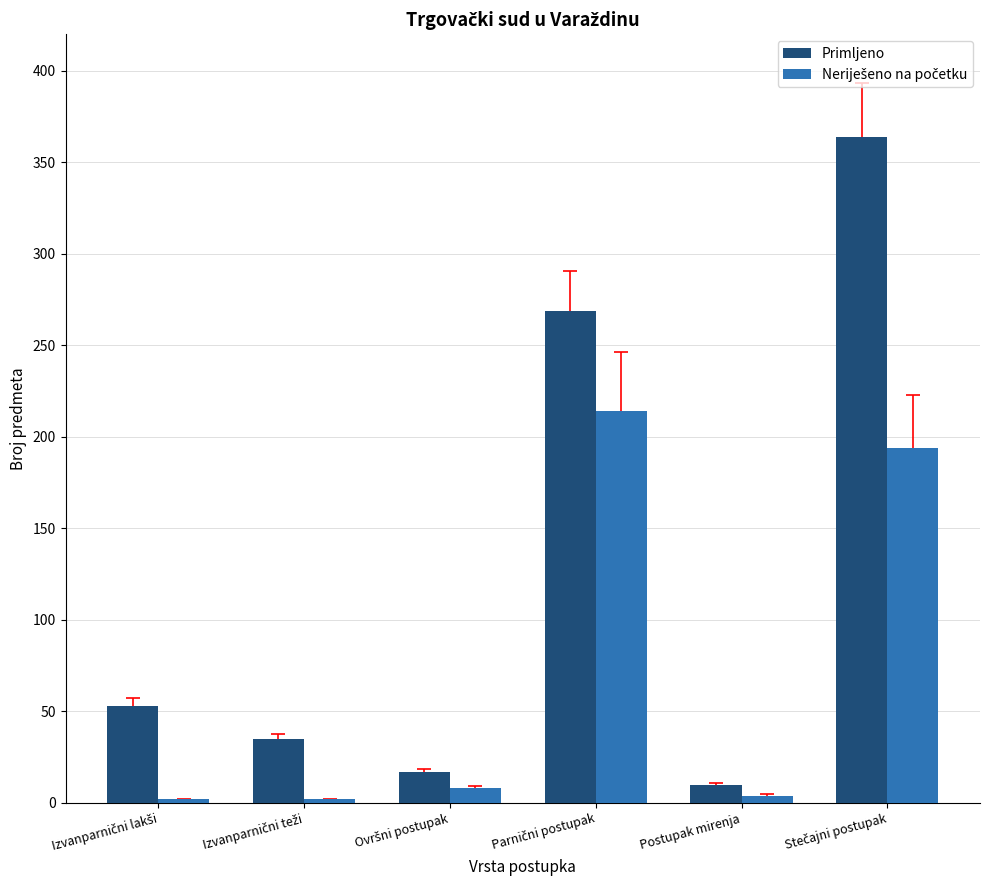

What is the difference between the second highest and second lowest values in the Primljeno series?

252